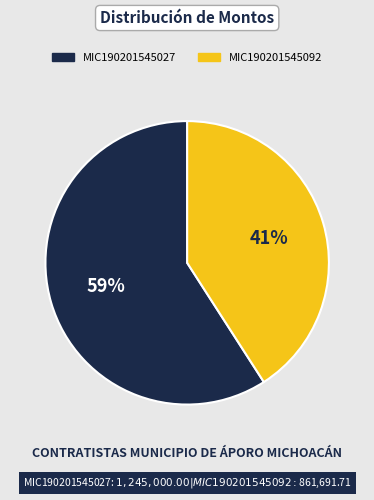

Approximately how many times larger is the value at MIC190201545027 compared to MIC190201545092?

1.4